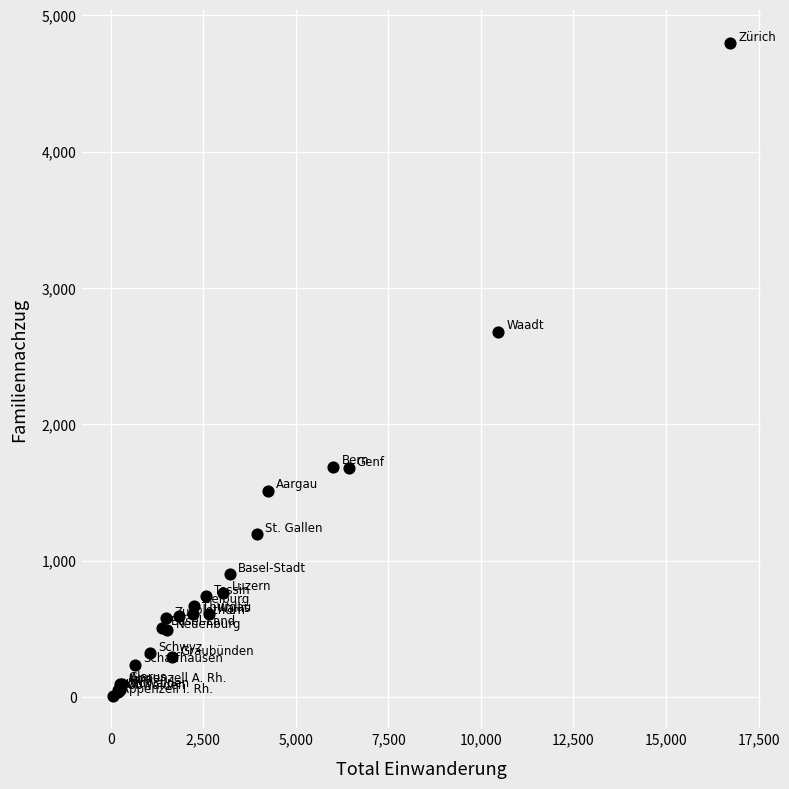

What Y value in the scatter plot is closest to 2404?

2681